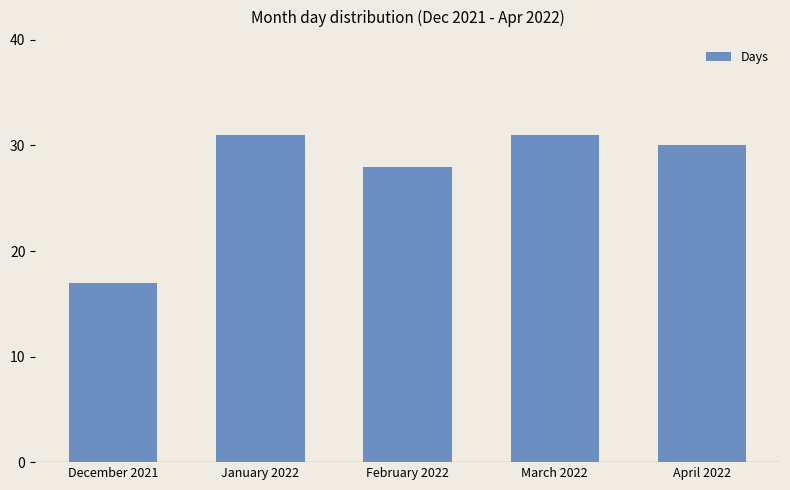

Which has a higher value, March 2022 or April 2022?

March 2022